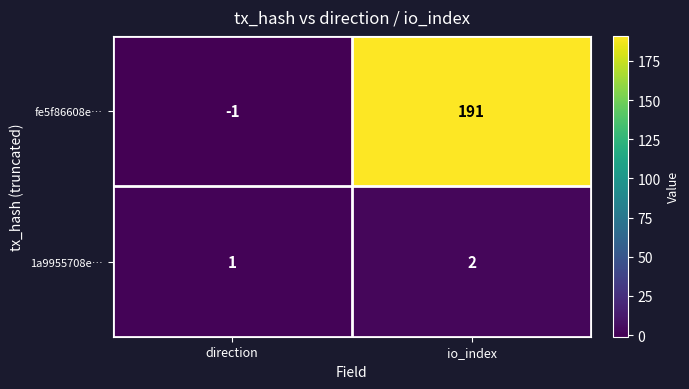

What is the difference between the fe5f86608e… values at io_index and direction?

192